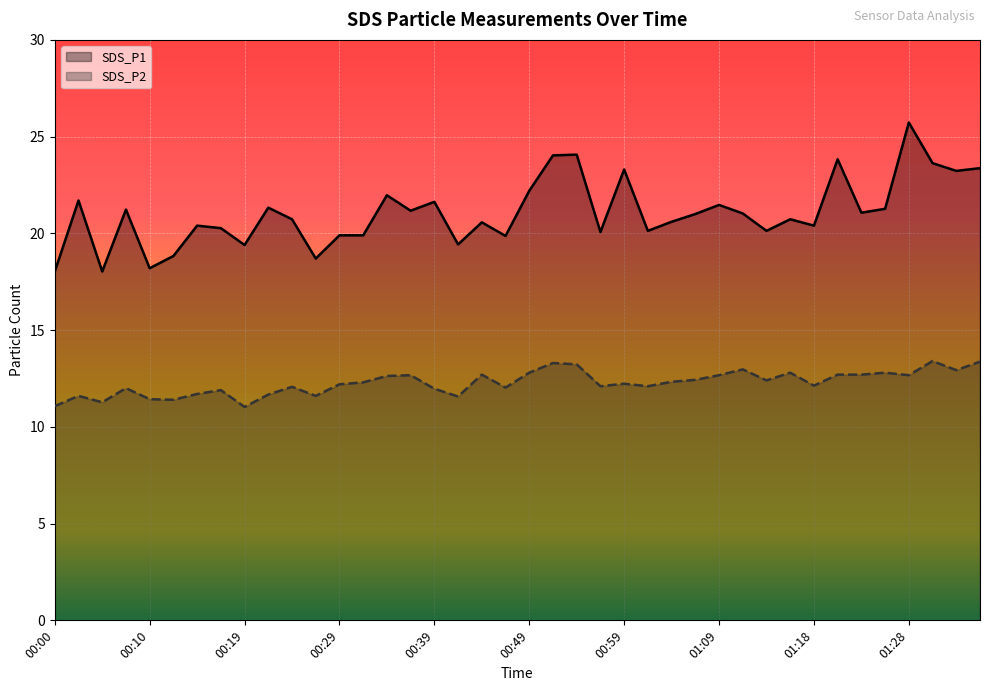

Which series has the largest range (max minus min)?

SDS_P1